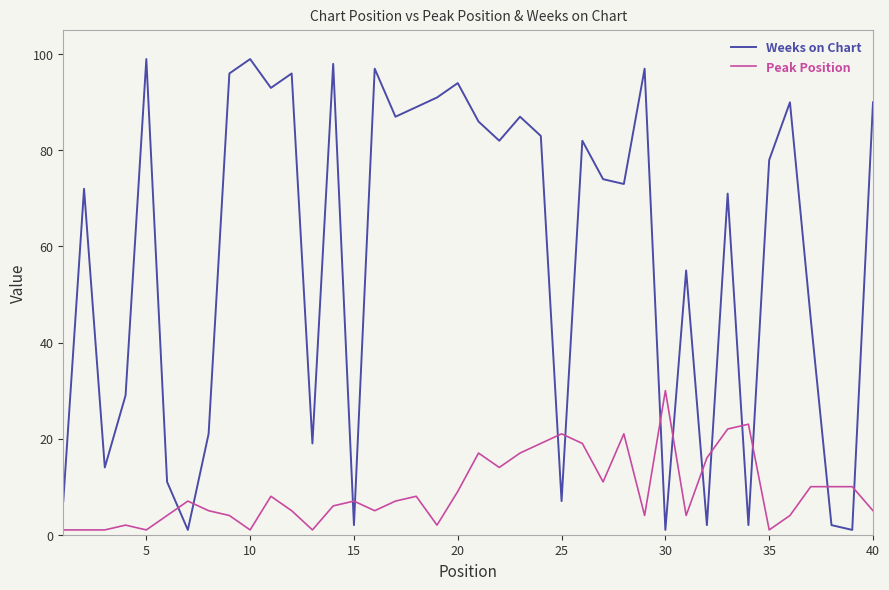

True or false: Peak Position and Weeks on Chart cross at least once.

True